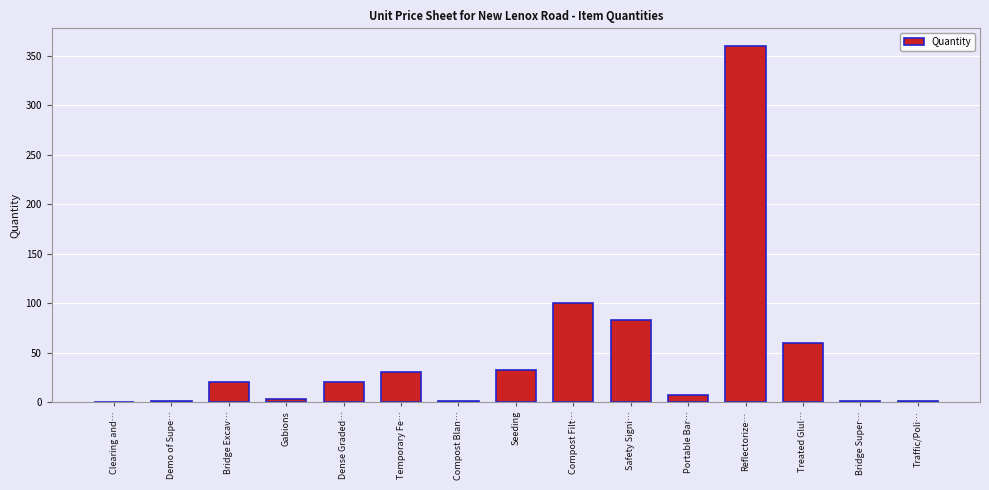

What is the greatest value displayed?

360.0